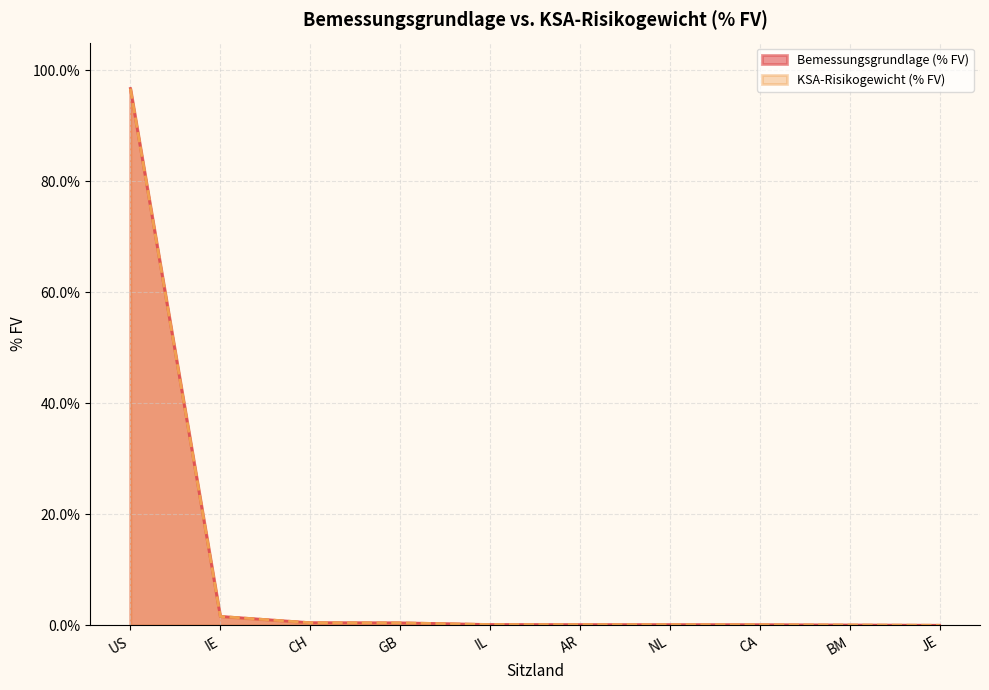

Rank the series at AR from highest to lowest value.

Bemessungsgrundlage (% FV), KSA-Risikogewicht (% FV)